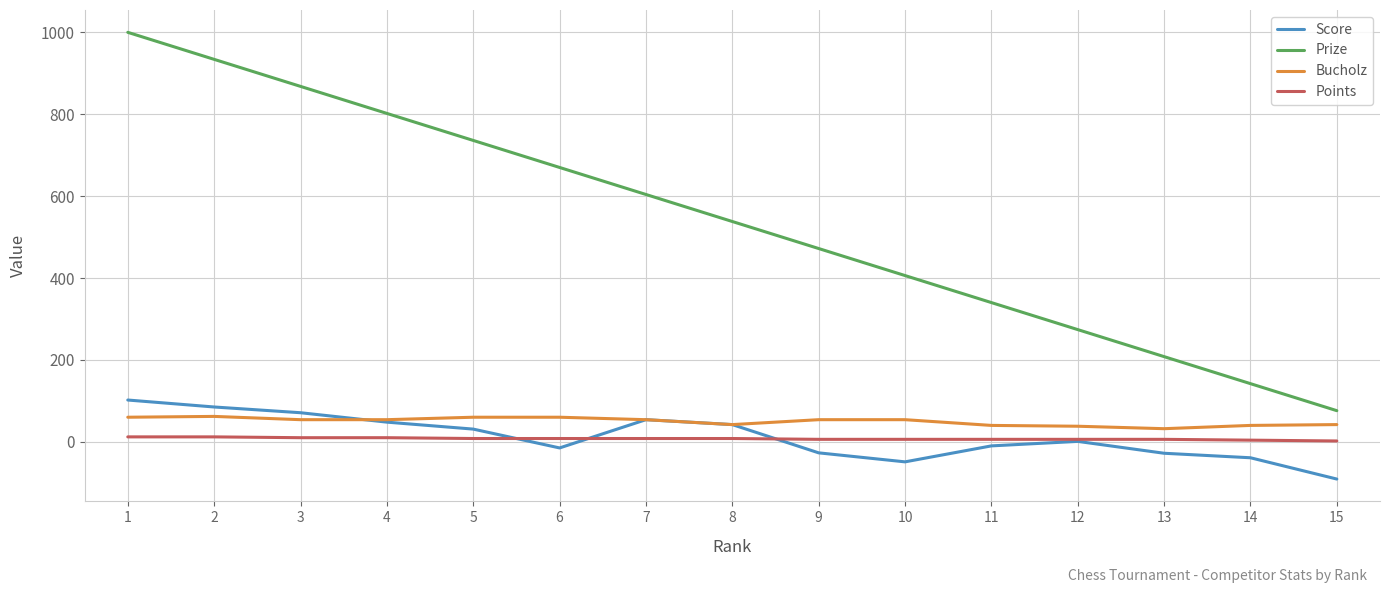

How many lines are shown in the chart?

4